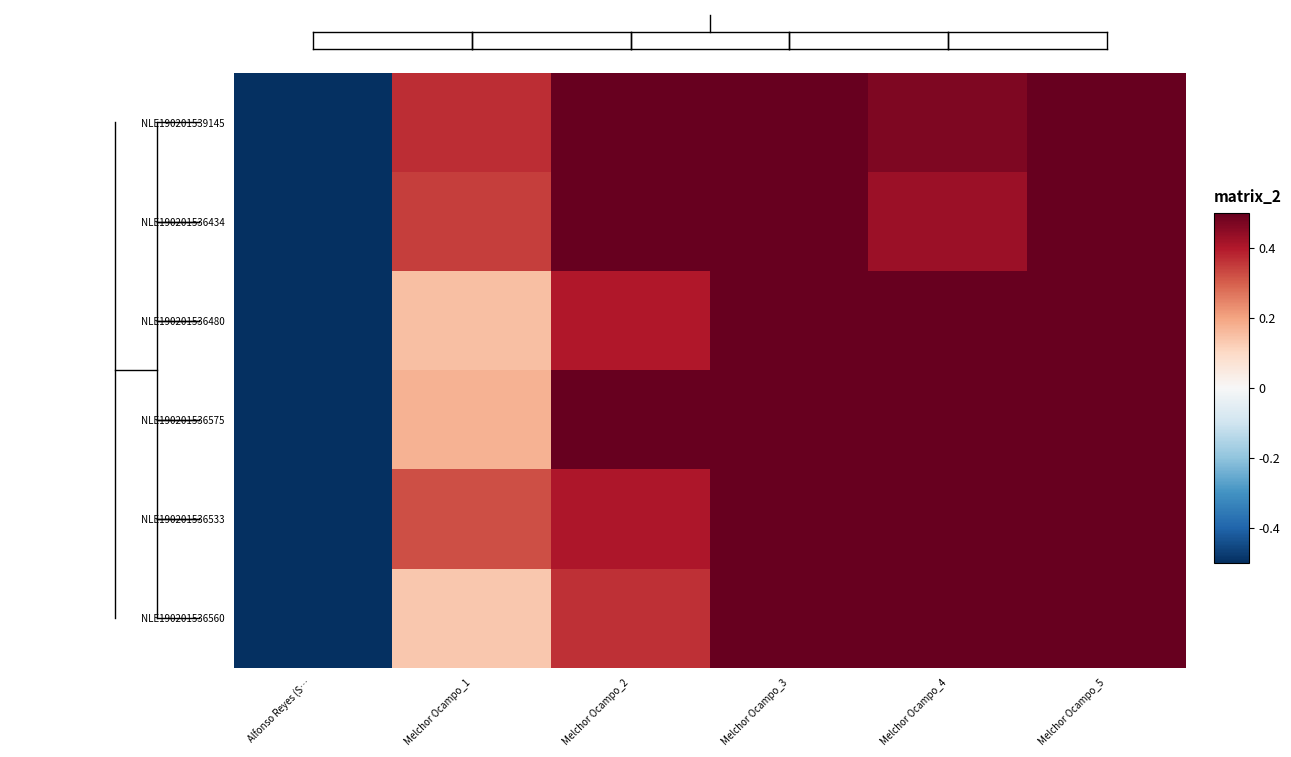

What is the total value across all series at Melchor Ocampo_5?

3.0